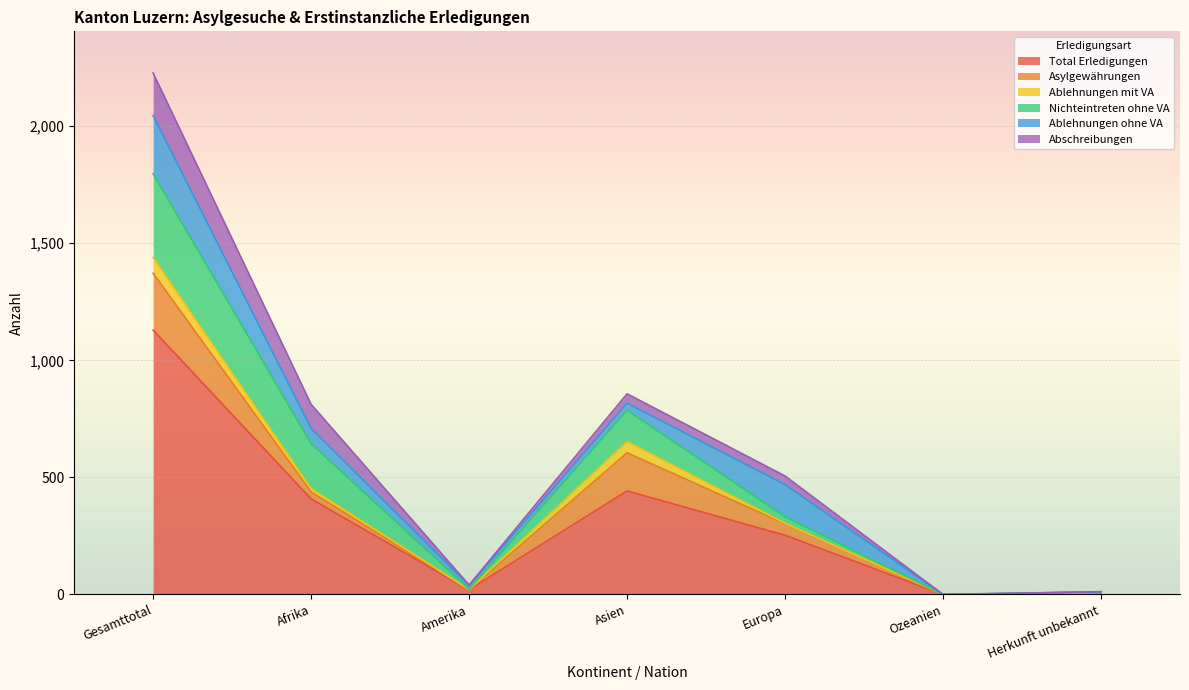

How many interior local valleys does the Abschreibungen series have?

2